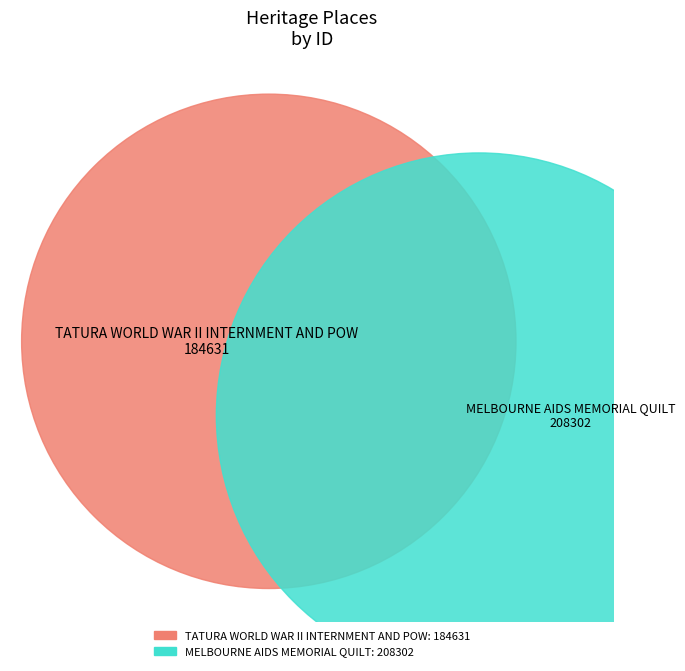

To the nearest percent, what is the difference between the largest and smallest slice percentages?

6%